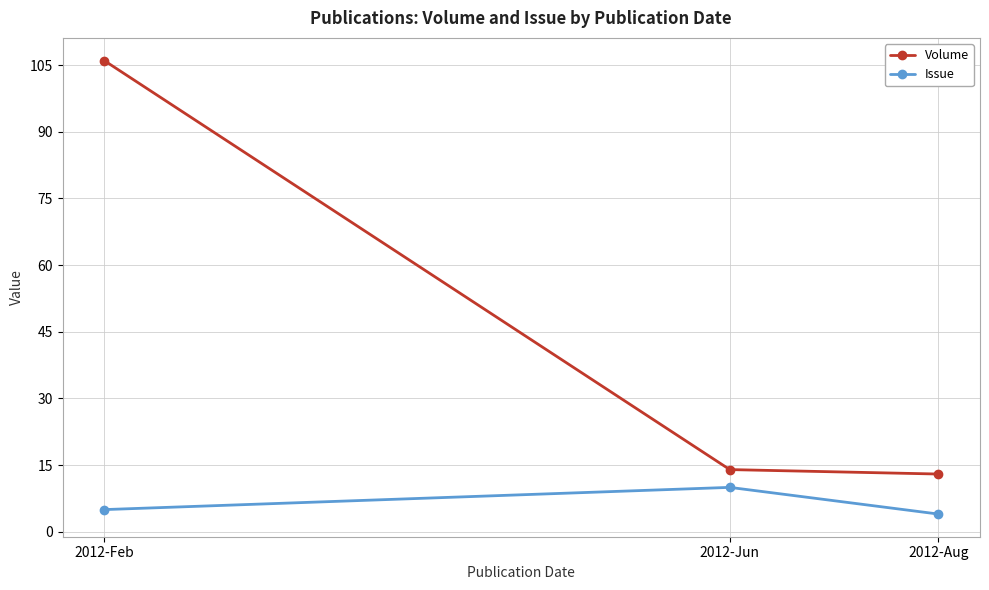

What are all the series names shown in the legend?

Volume, Issue